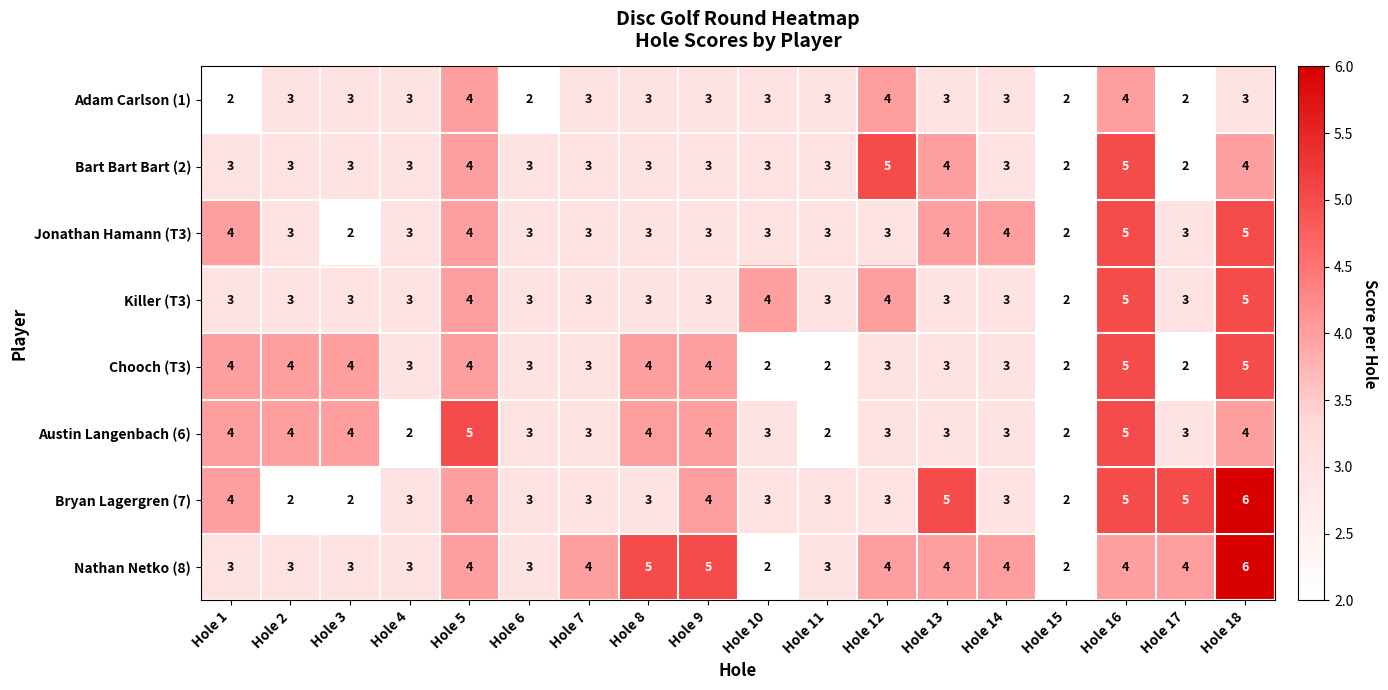

How many categories are shown in the chart?

18